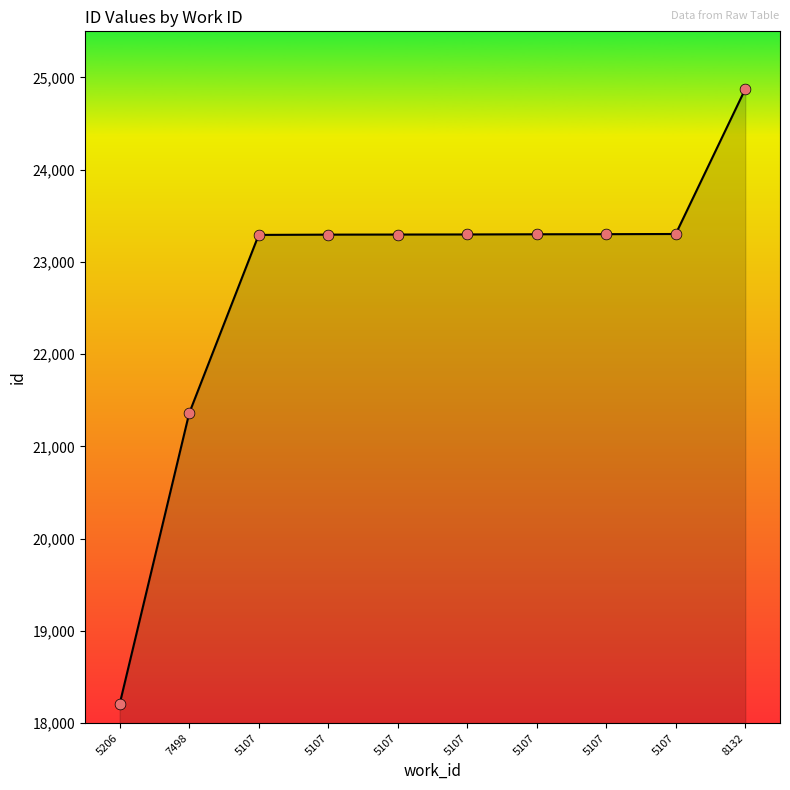

Which has a higher value, 5206 or 5107?

5107